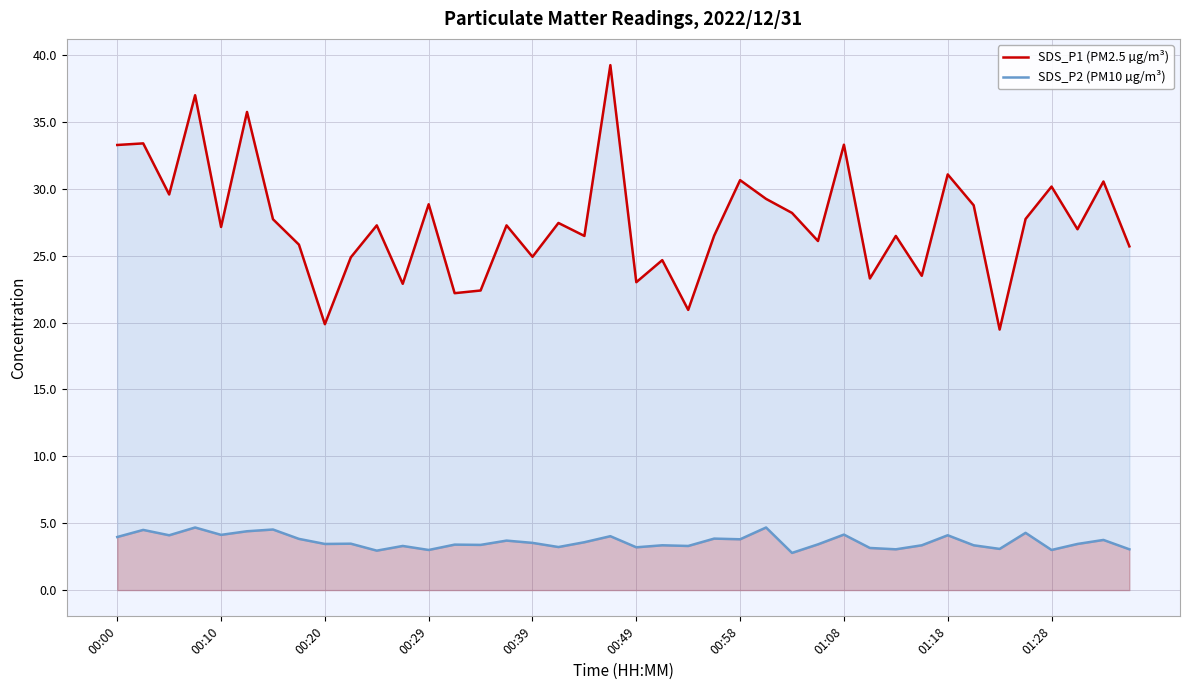

Rank the series by their maximum value, from highest to lowest.

SDS_P1 (PM2.5 µg/m³), SDS_P2 (PM10 µg/m³)